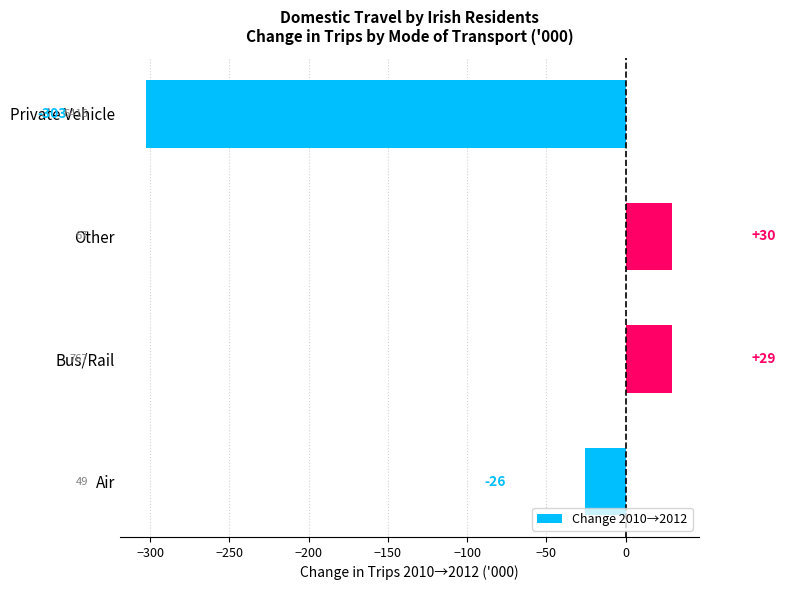

Are the bars horizontal?

Yes